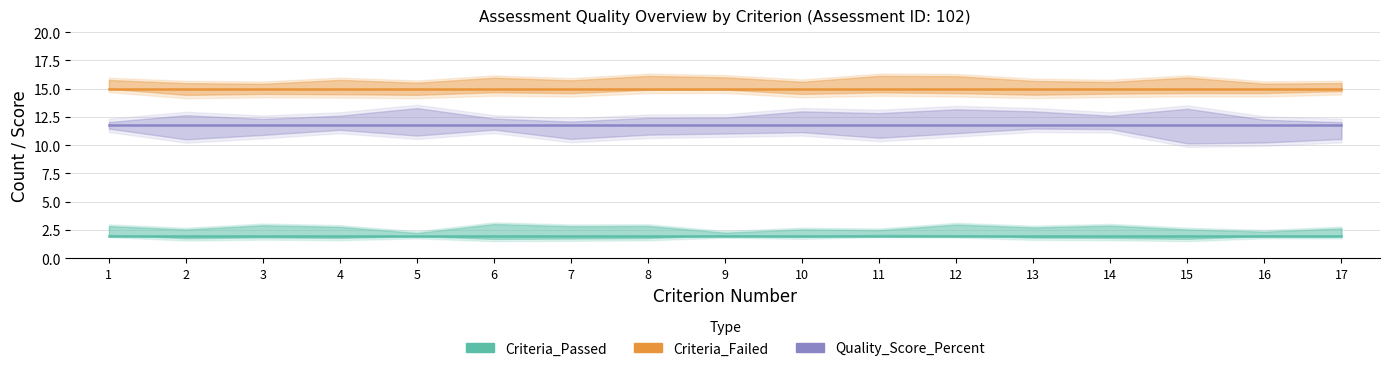

At how many categories does at least one series exceed 5?

17